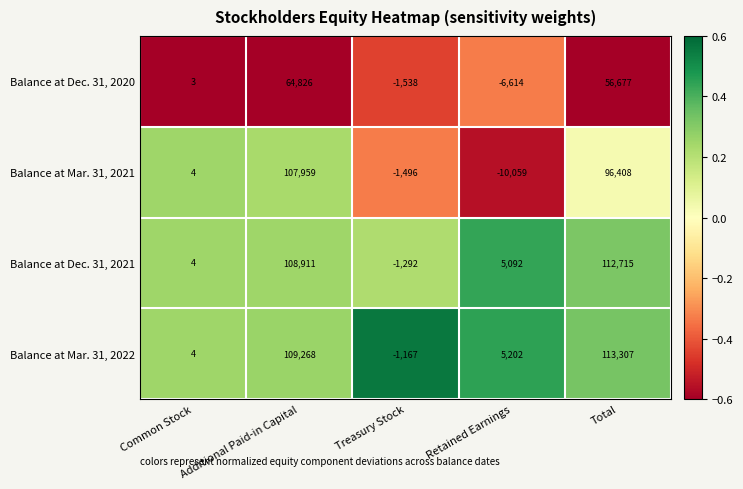

At which label does Balance at Dec. 31, 2021 first exceed 5092?

Additional Paid-in Capital